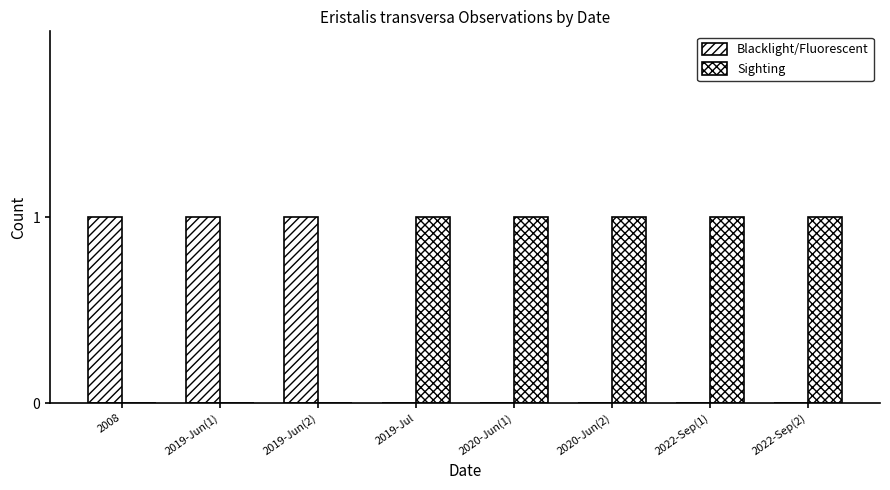

How many data points does each series have?

8